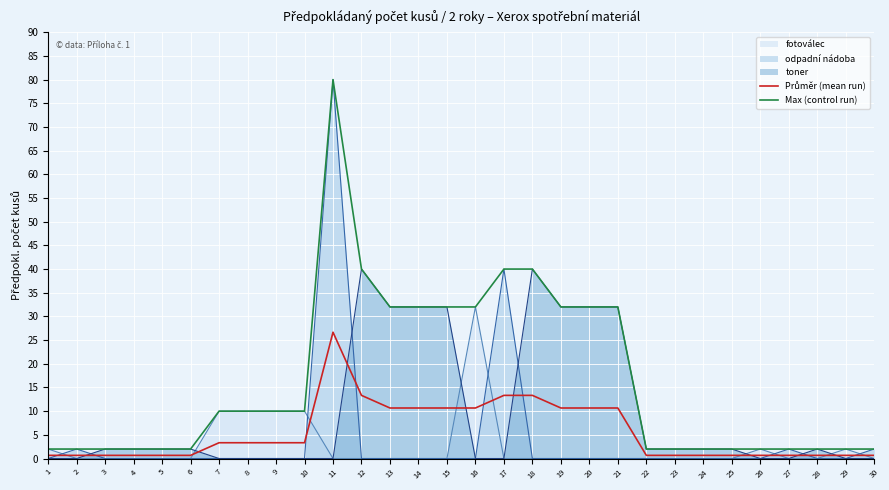

Where is Průměr (mean run) nearest to the value 13?

12